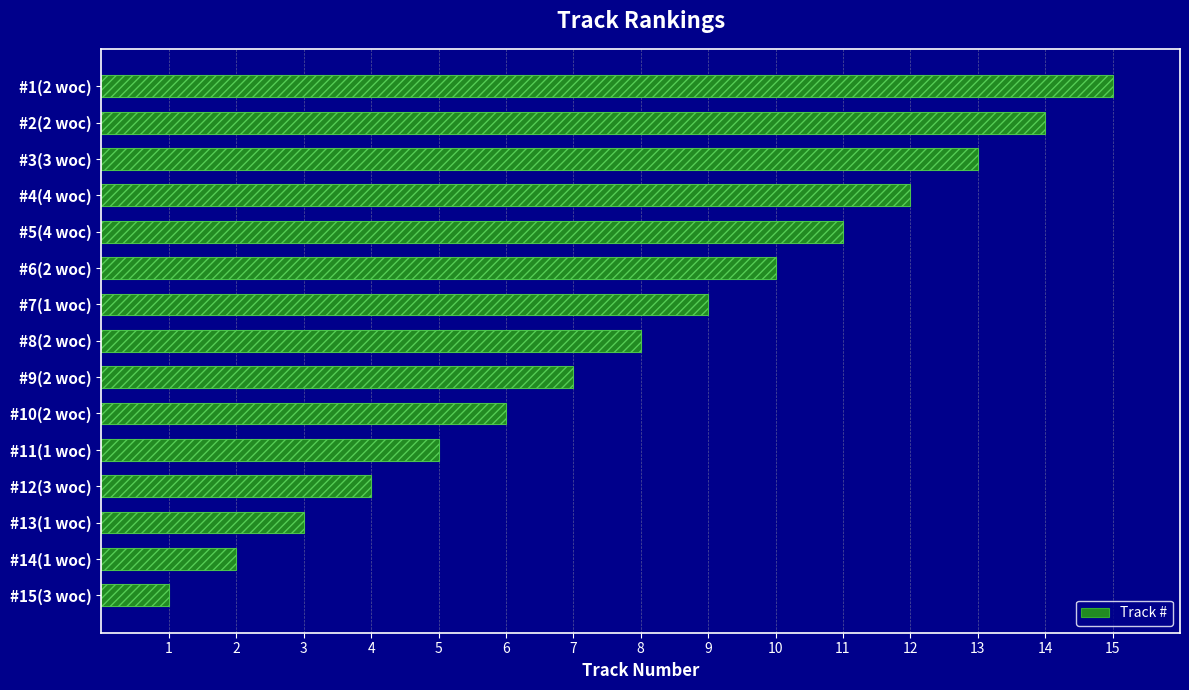

Reading left to right, transcribe all the data shown in this chart.

1	2	3	4	5	6	7	8	9	10	11	12	13	14	15